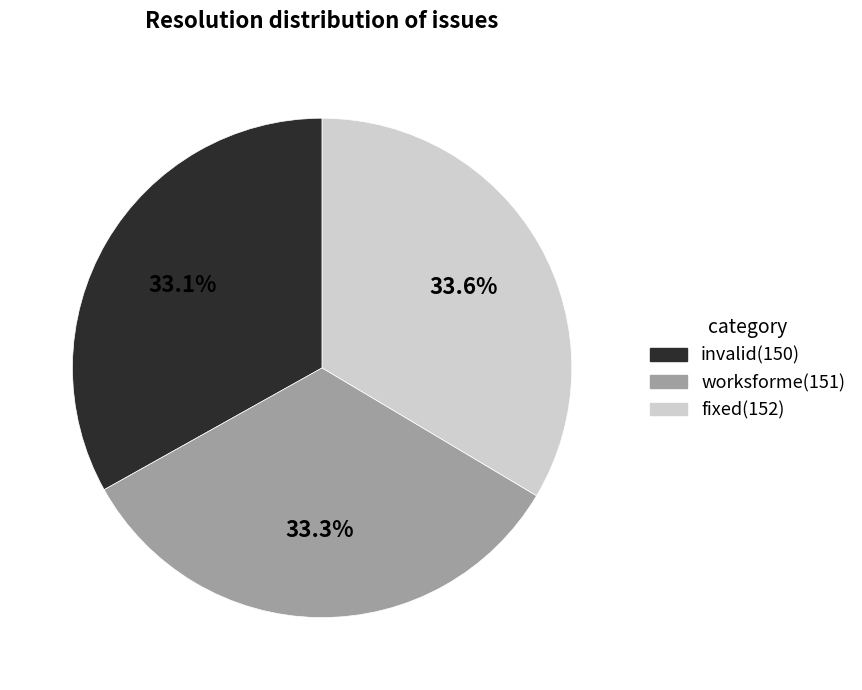

What percentage is the worksforme slice, to the nearest percent?

33%